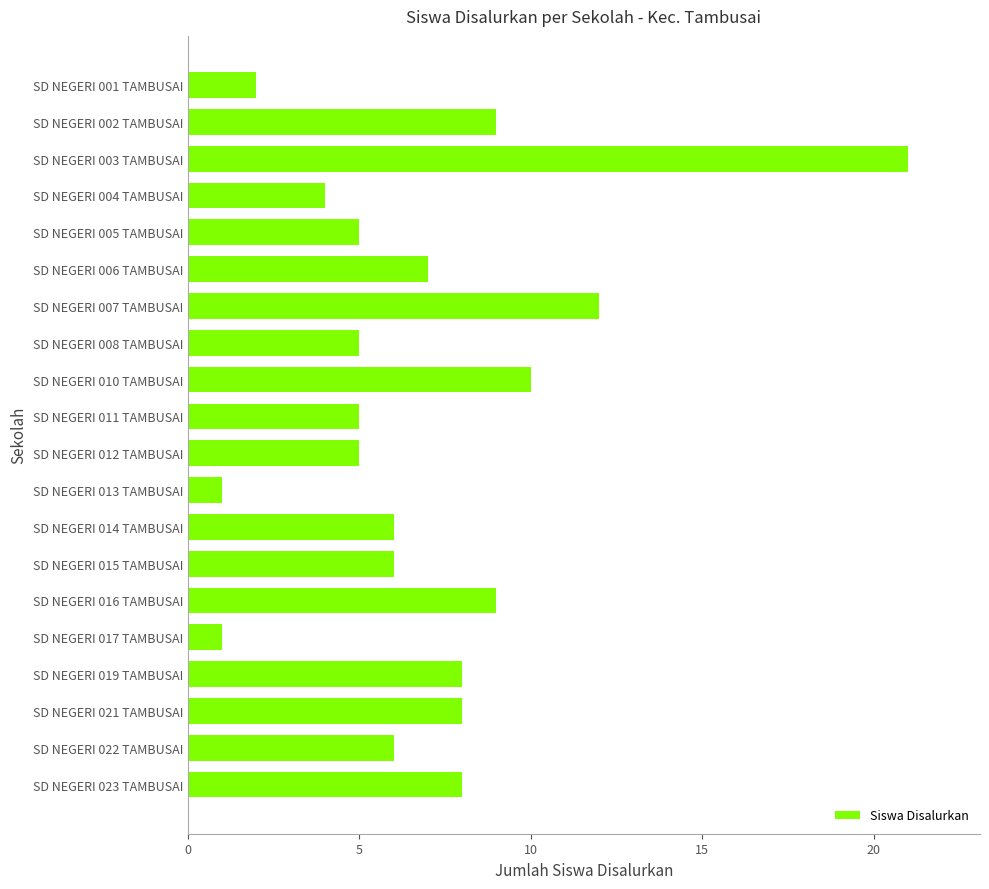

Does the chart contain stacked bars?

No